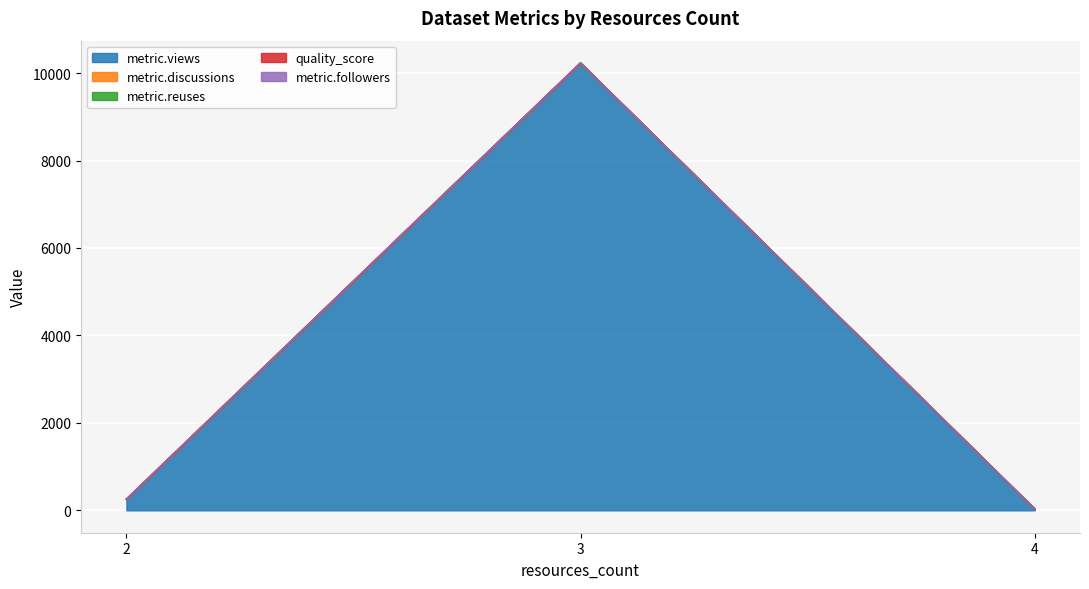

What is the total value across all series at 2?

253.8